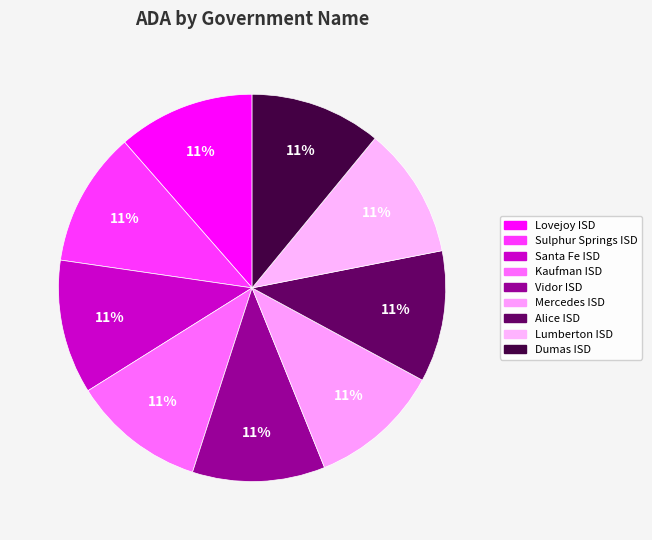

What is the largest slice in the pie chart?

Lovejoy ISD